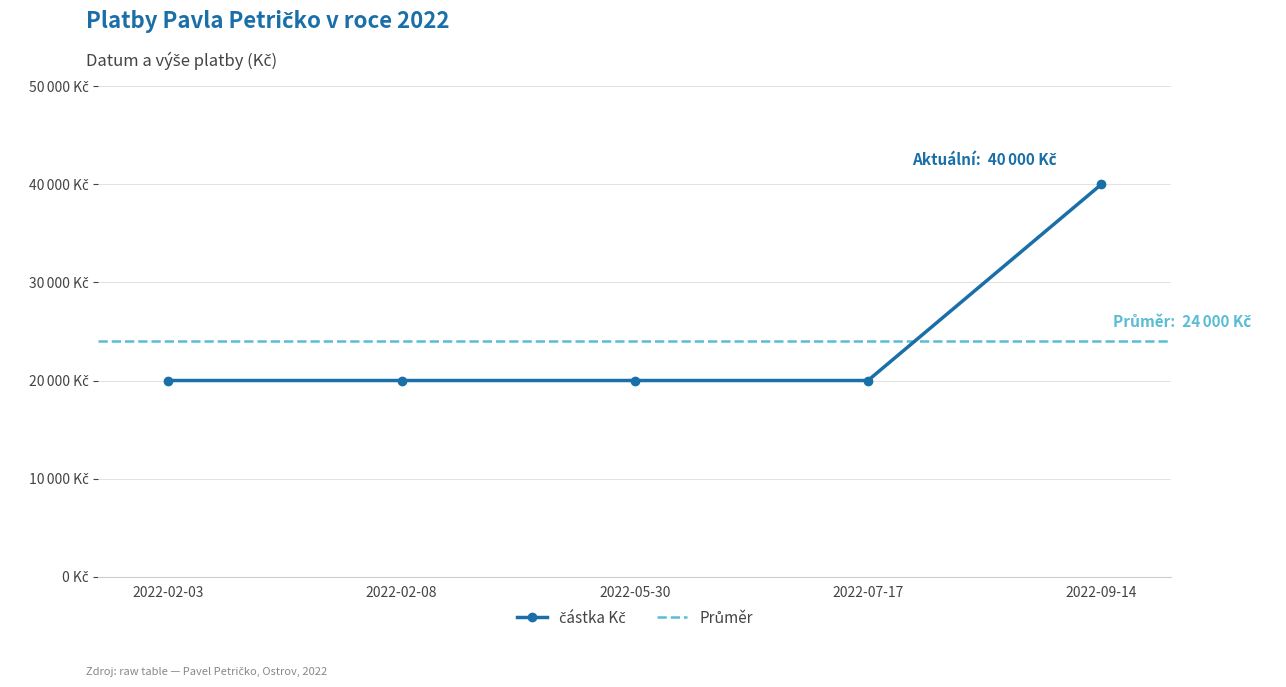

Reading left to right, transcribe all the data shown in this chart.

20000	20000	20000	20000	40000